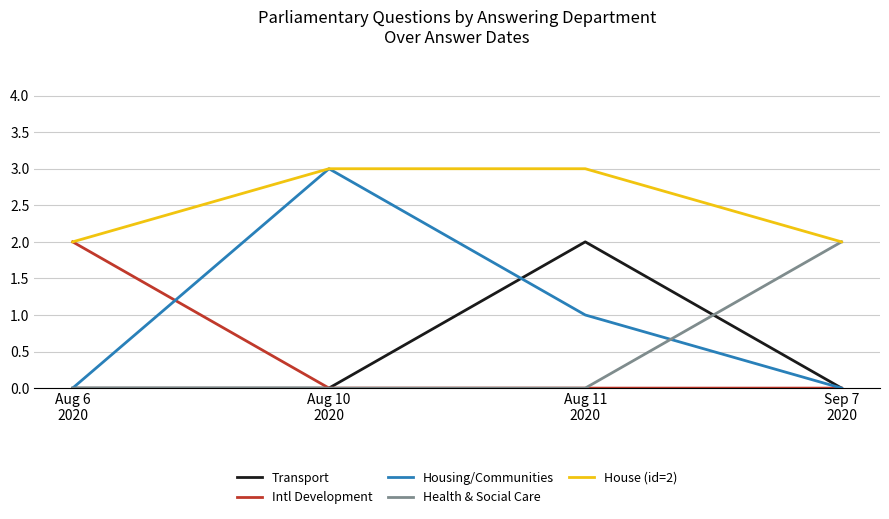

True or false: Health & Social Care has a value of 1 at Aug 11
2020.

False